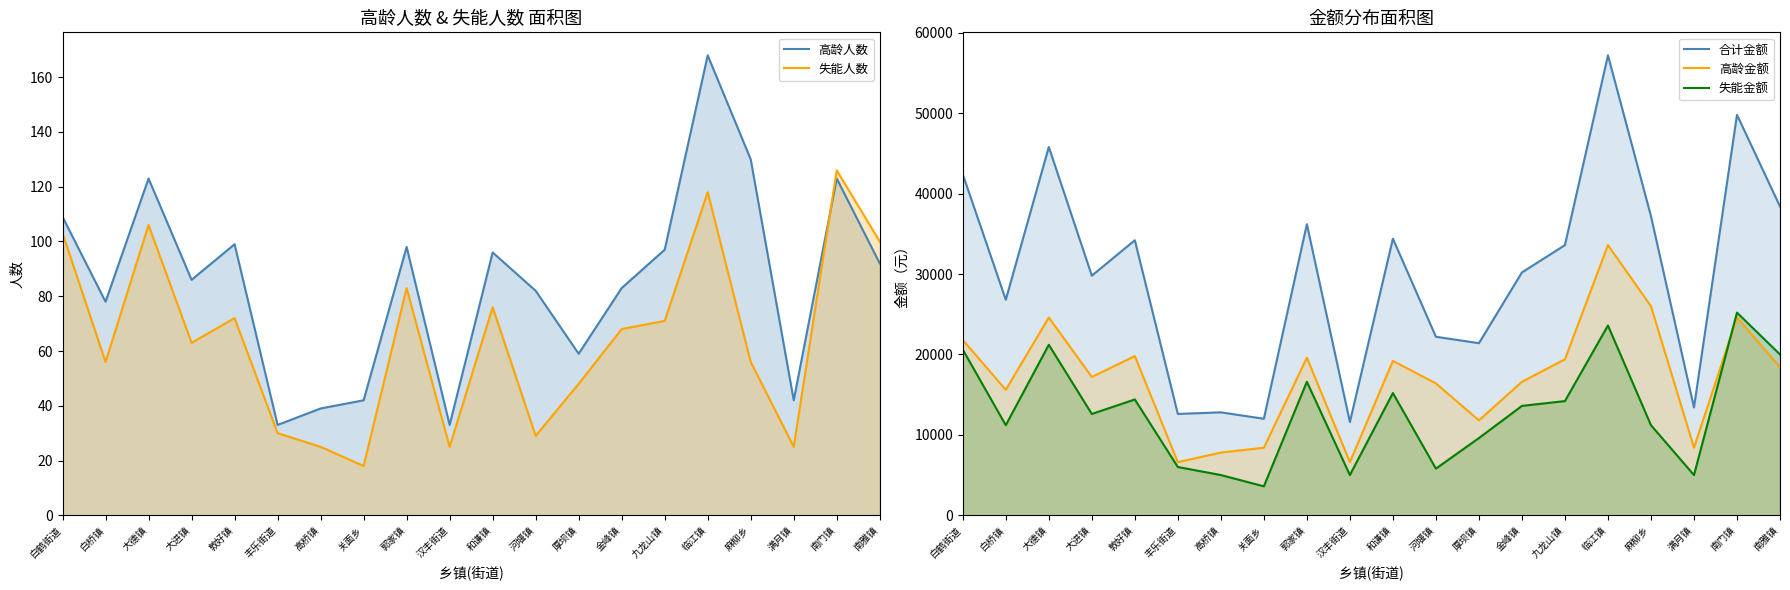

How many lines are shown in the chart?

5